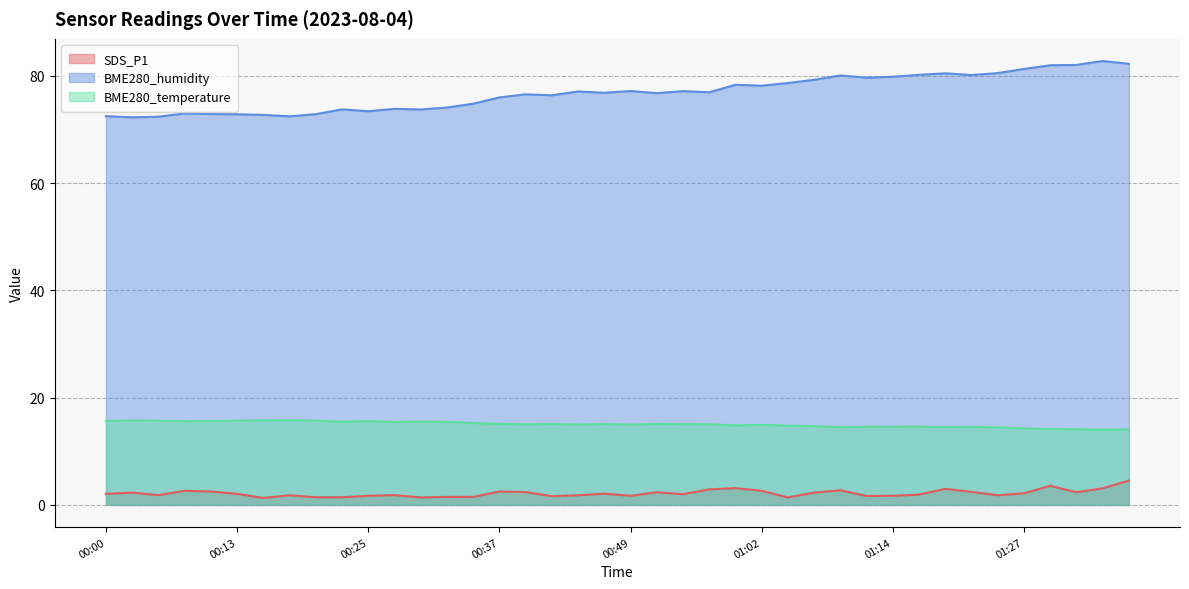

What is the difference between the BME280_humidity values at 01:19 and 00:37?

4.5